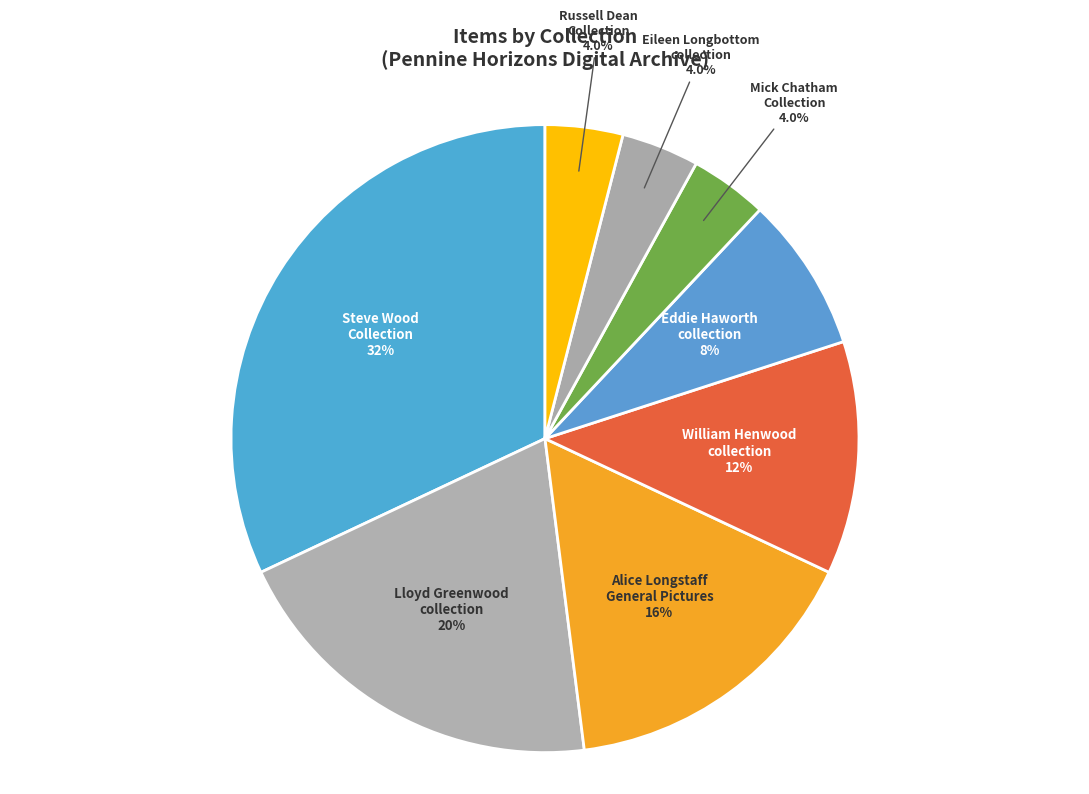

To the nearest percent, what is the difference between the largest and smallest slice percentages?

28%